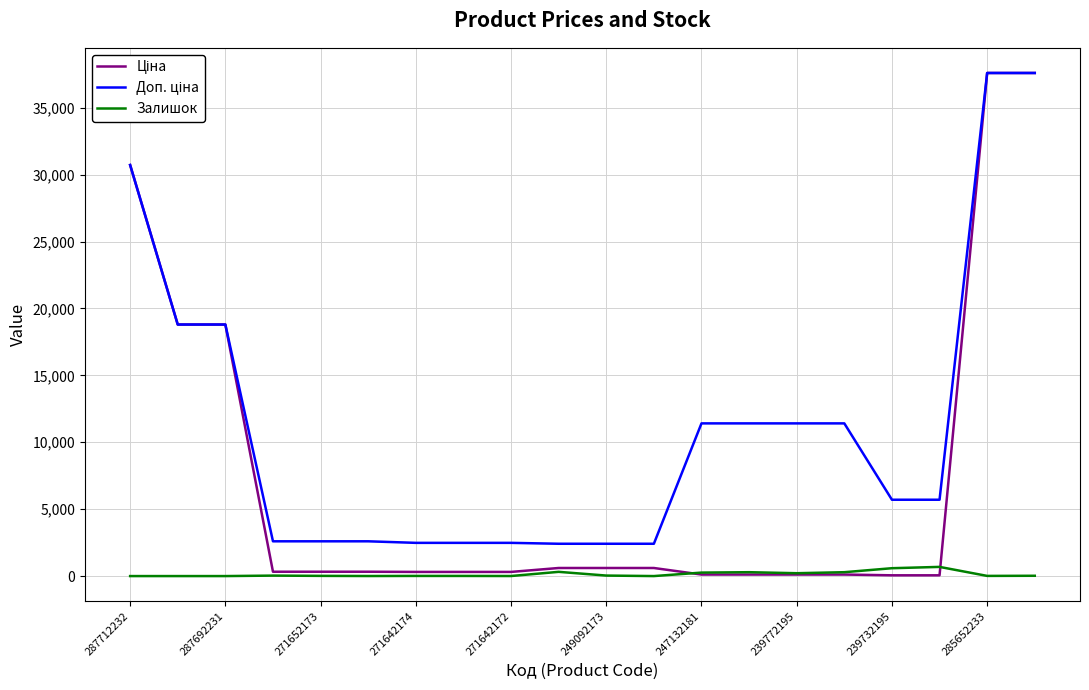

What is the sum of all Залишок values?

2797.0